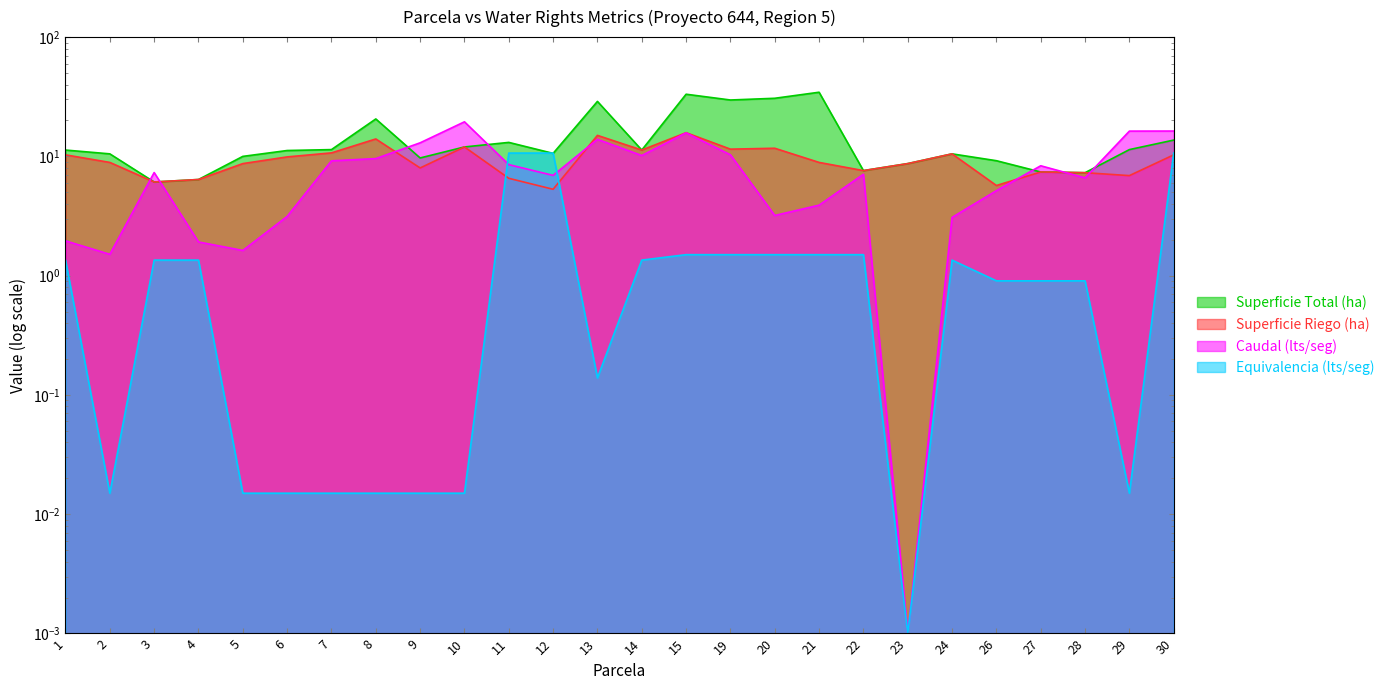

The value of Superficie Riego (ha) at 7 is 17.7. True or false?

False